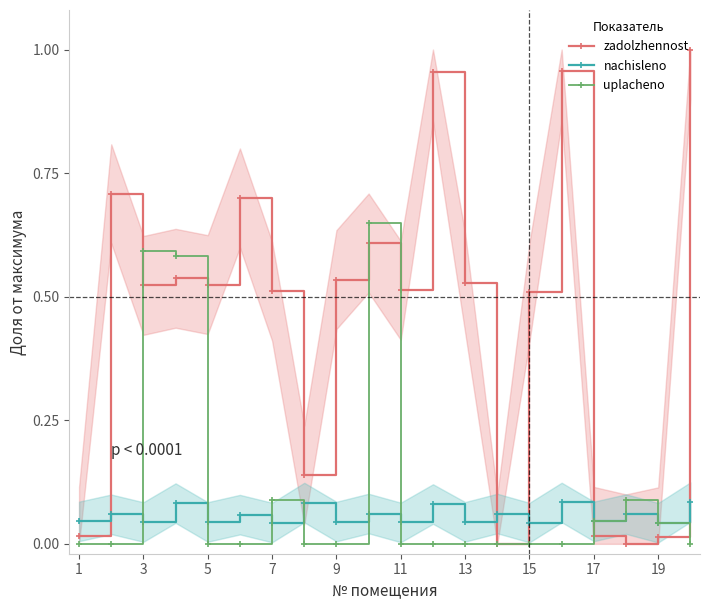

True or false: nachisleno has more than 1 interior local peaks.

True